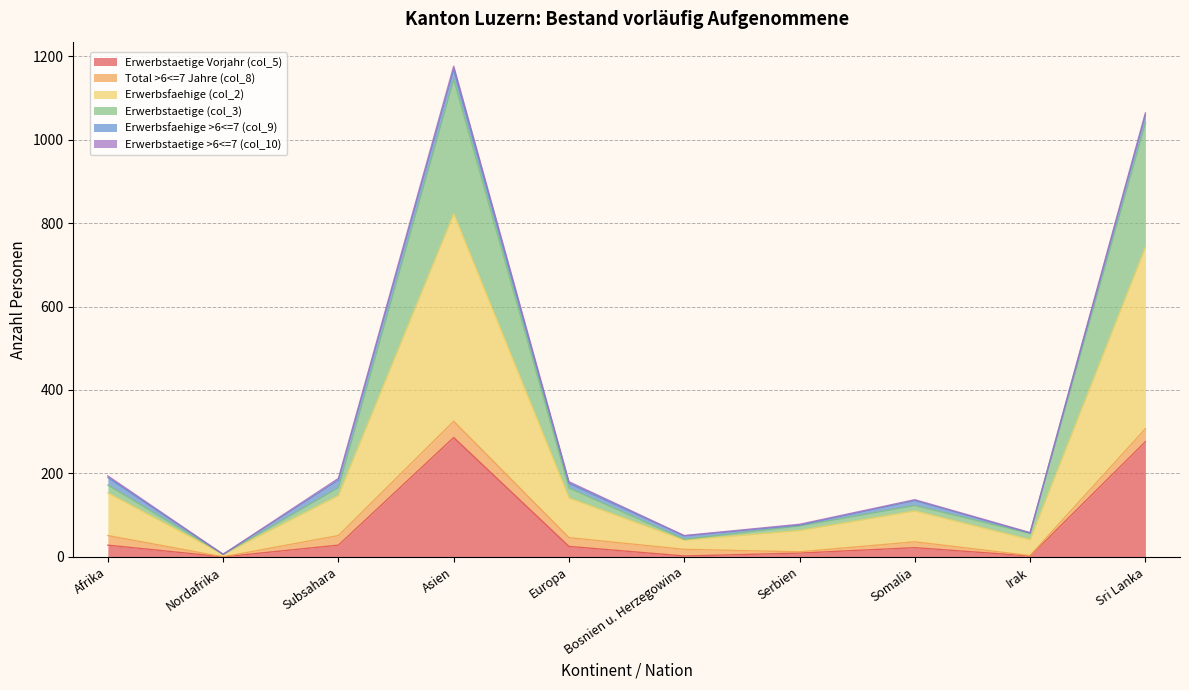

True or false: Erwerbsfaehige (col_2) and Erwerbstaetige (col_3) intersect in this chart.

False